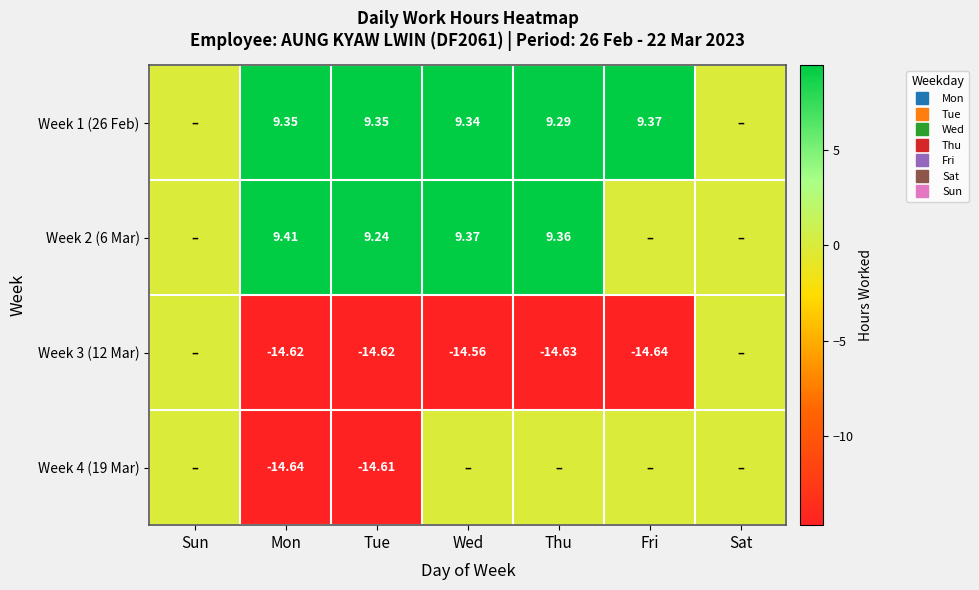

Between Mon and Thu, which series saw the biggest shift?

Week 4 (19 Mar)